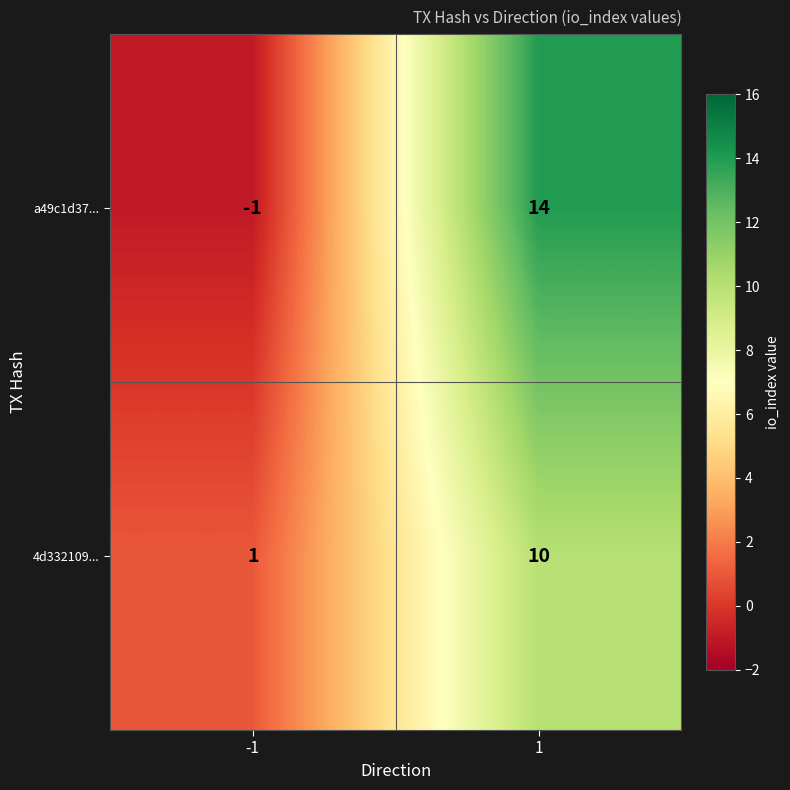

Reading left to right, extract all data points from this chart.

a49c1d37...: -1	14
4d332109...: 1	10